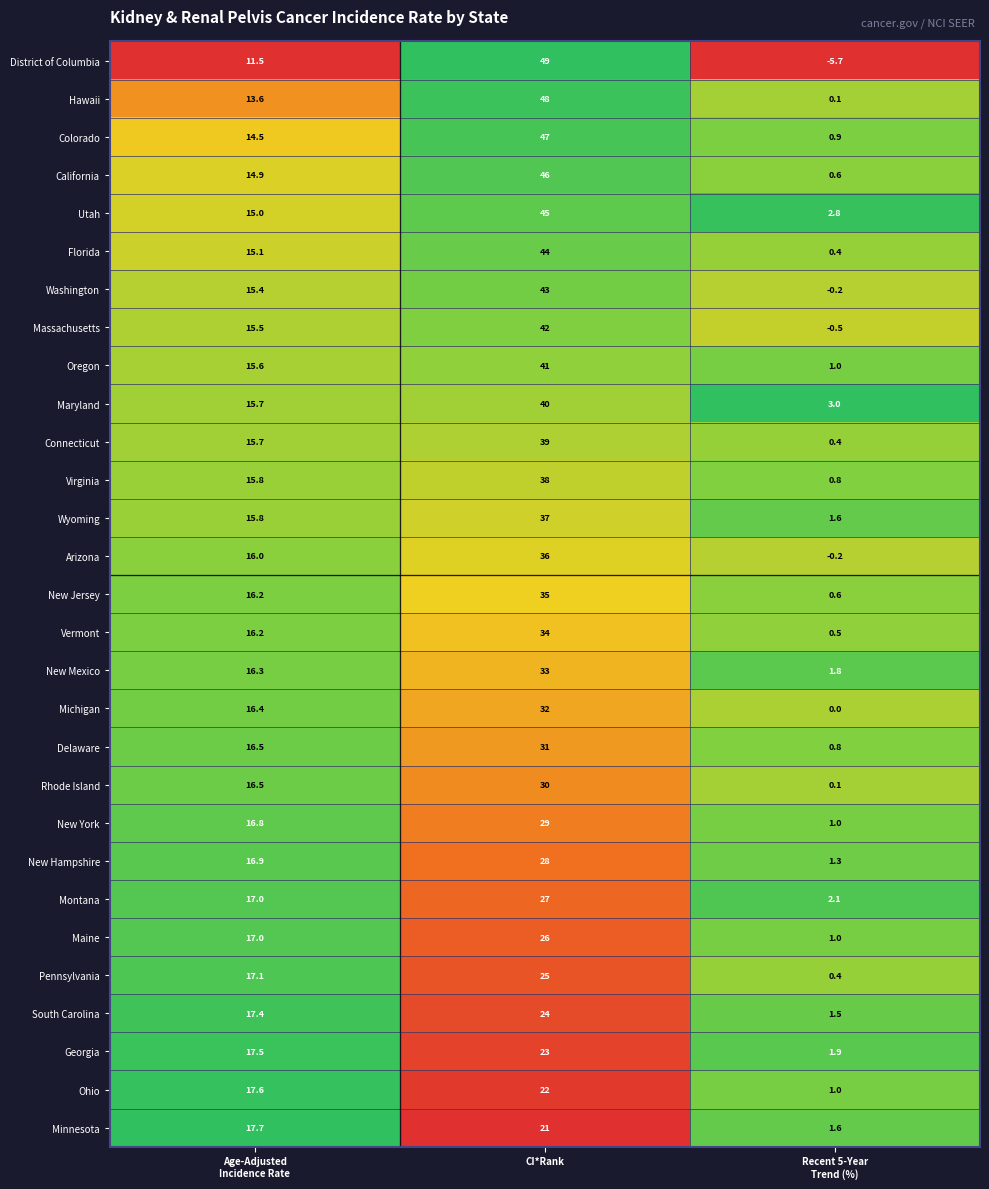

What is the spread (max minus min) of values at Recent 5-Year
Trend (%)?

8.7